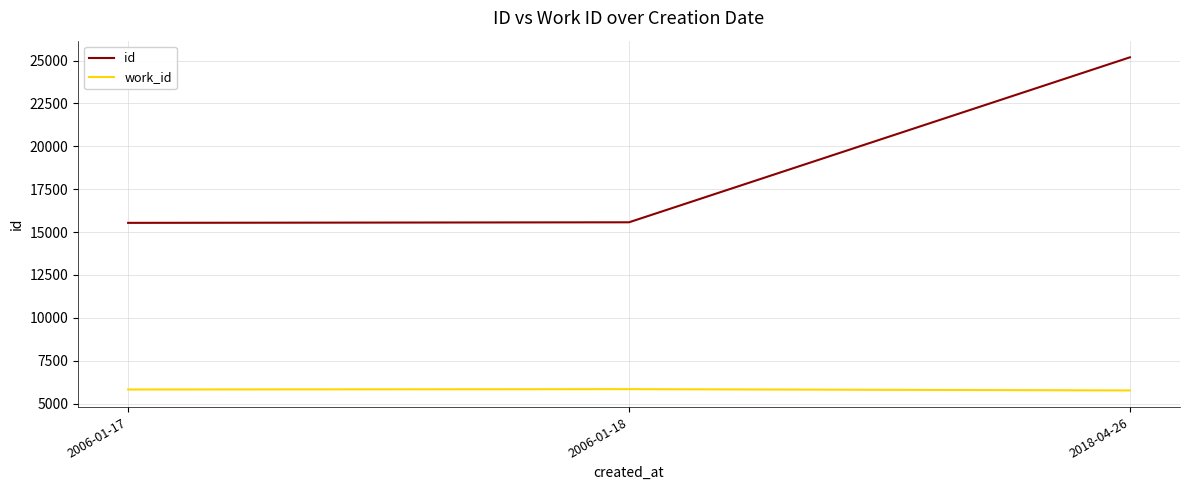

How many distinct data groups are displayed?

2